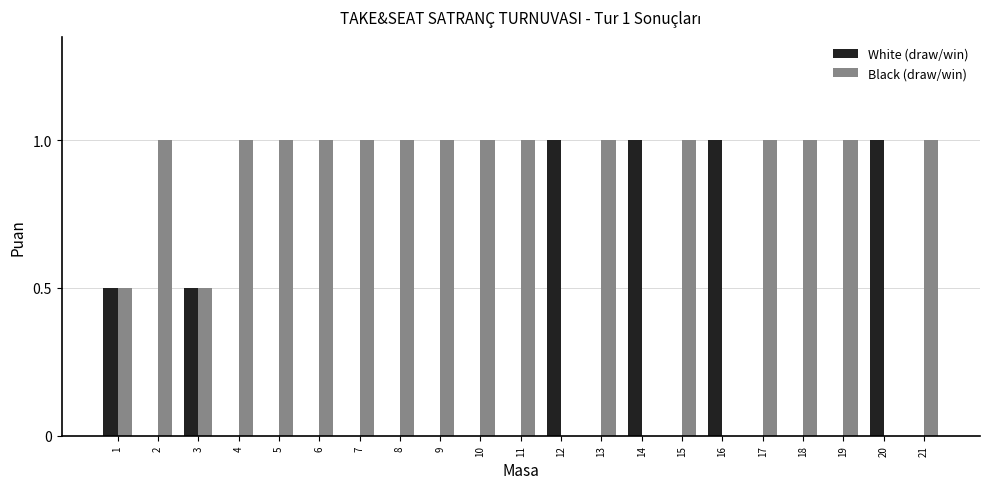

Reading left to right, transcribe all the data shown in this chart.

White (draw/win): 1=0.5	2=0.0	3=0.5	4=0.0	5=0.0	6=0.0	7=0.0	8=0.0	9=0.0	10=0.0	11=0.0	12=1.0	13=0.0	14=1.0	15=0.0	16=1.0	17=0.0	18=0.0	19=0.0	20=1.0	21=0.0
Black (draw/win): 1=0.5	2=1.0	3=0.5	4=1.0	5=1.0	6=1.0	7=1.0	8=1.0	9=1.0	10=1.0	11=1.0	12=0.0	13=1.0	14=0.0	15=1.0	16=0.0	17=1.0	18=1.0	19=1.0	20=0.0	21=1.0